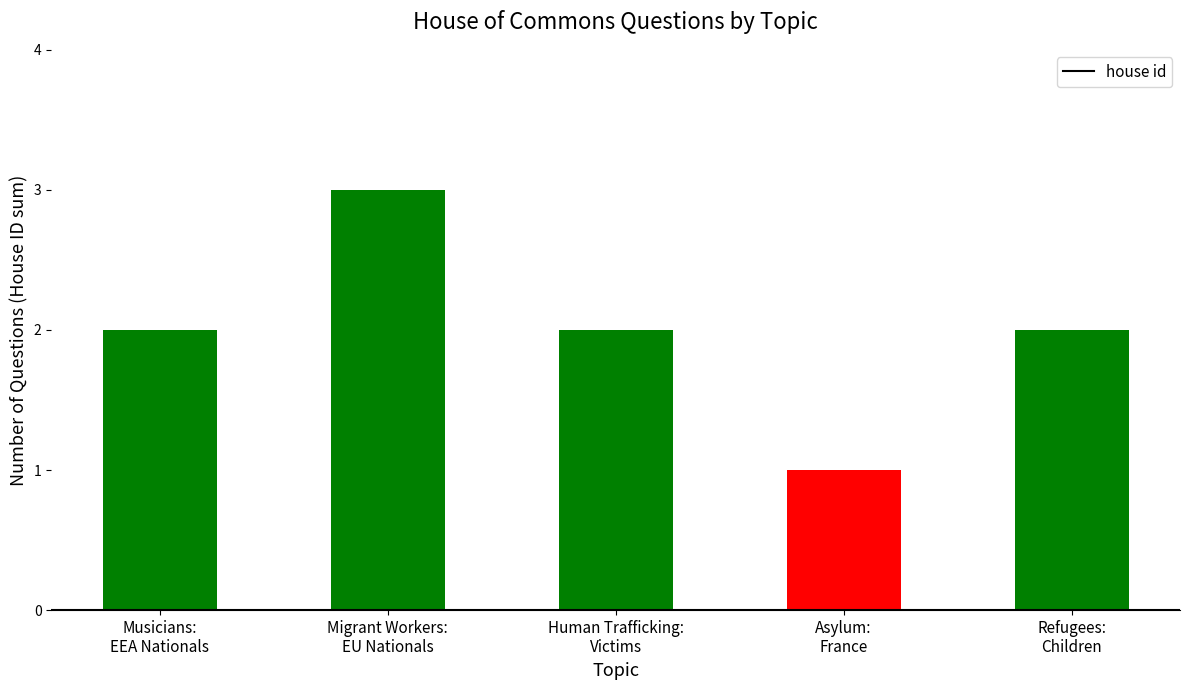

What position from the left is Human Trafficking:
Victims?

3